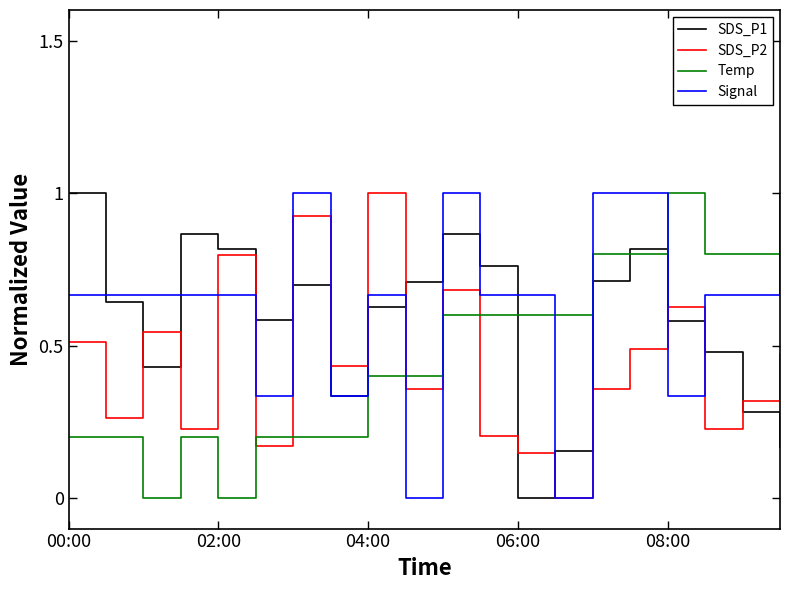

What are all the series names shown in the legend?

SDS_P1, SDS_P2, Temp, Signal